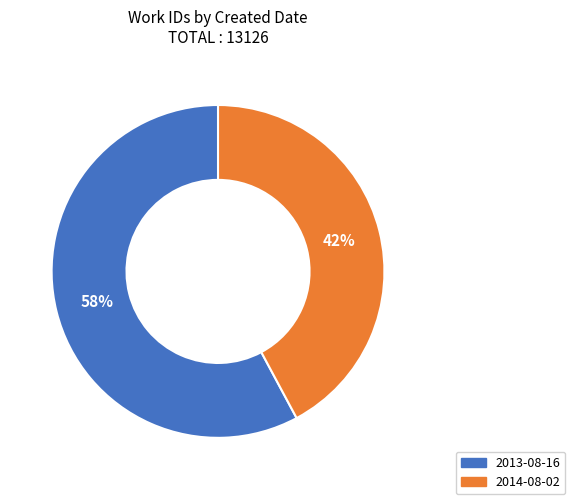

Combined, do 2013-08-16 and 2014-08-02 account for over 50%?

Yes